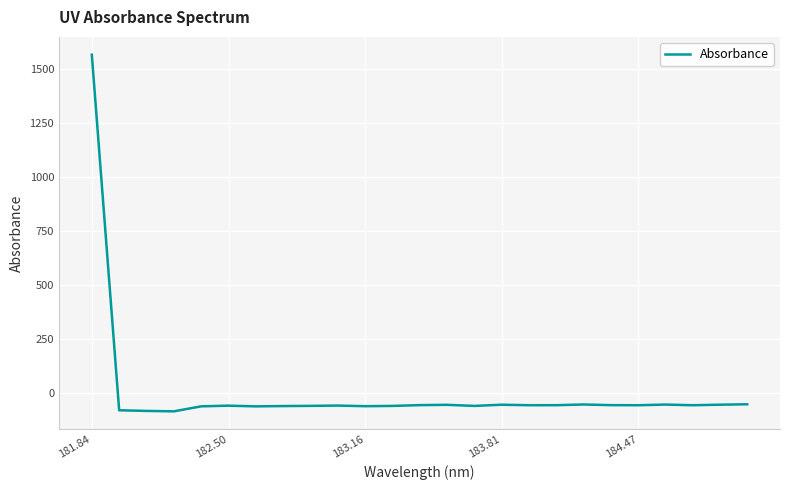

What is the difference between the second highest and second lowest values?

30.7